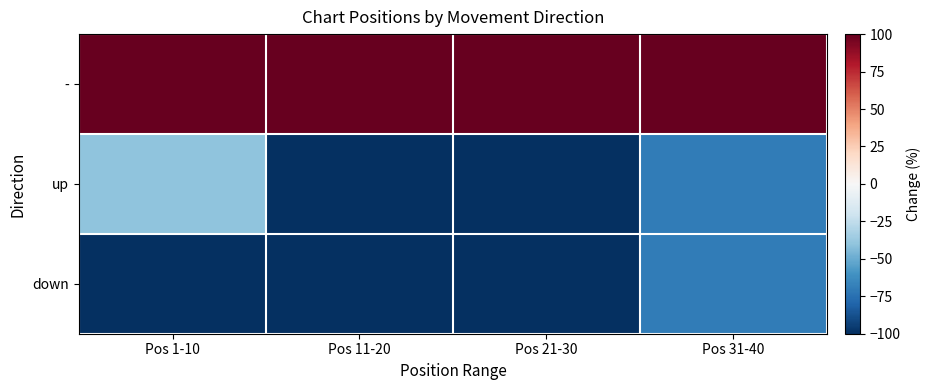

What is the difference between the highest and lowest values at Pos 21-30?

300.0